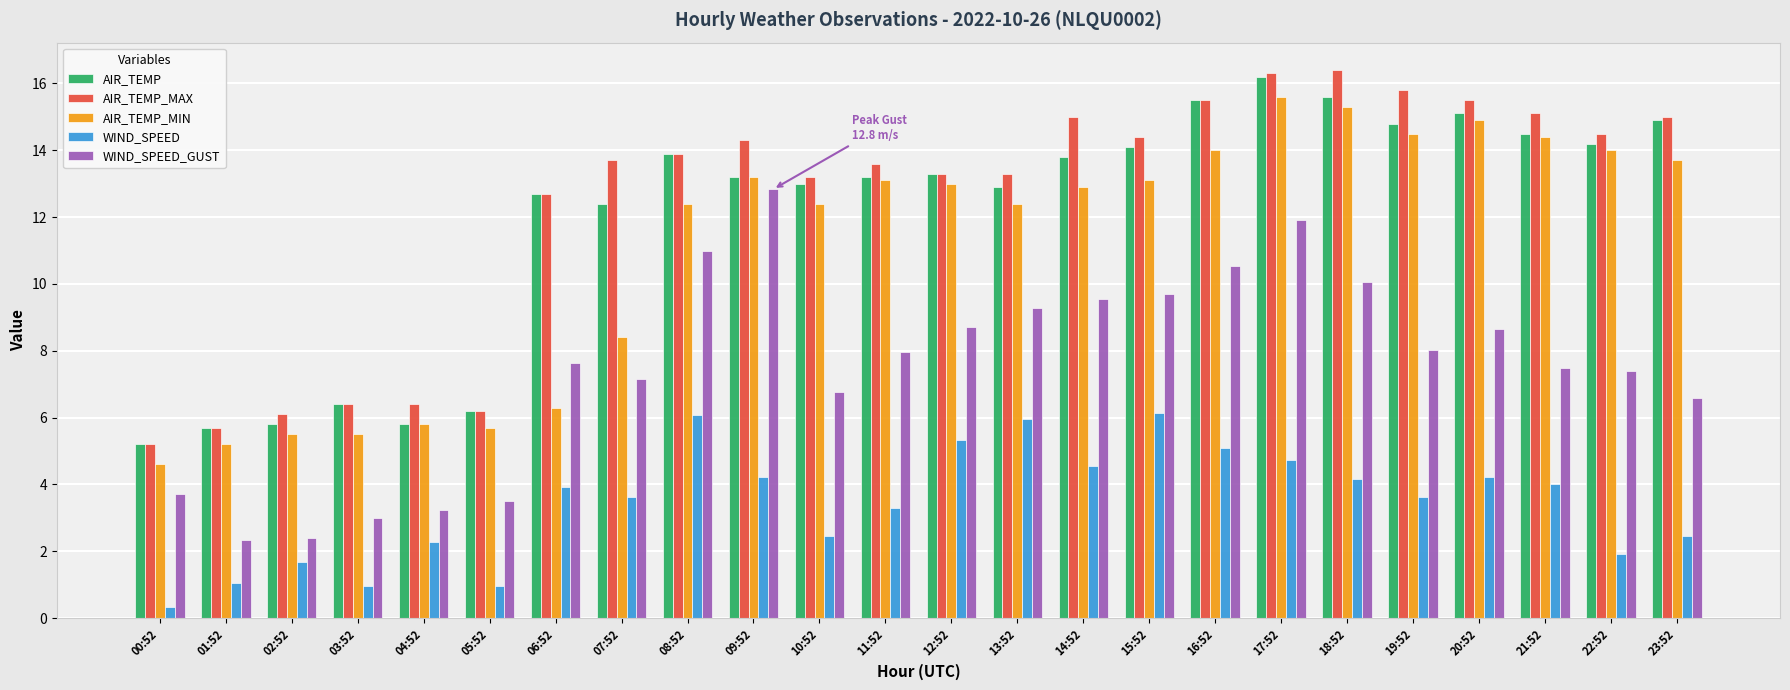

What are all the series names shown in the legend?

AIR_TEMP, AIR_TEMP_MAX, AIR_TEMP_MIN, WIND_SPEED, WIND_SPEED_GUST